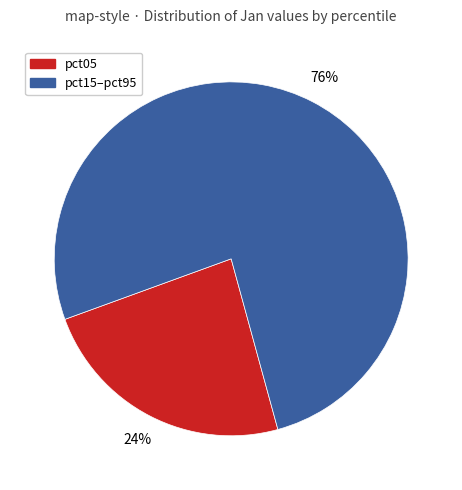

Is there any slice that represents more than half of the pie?

Yes